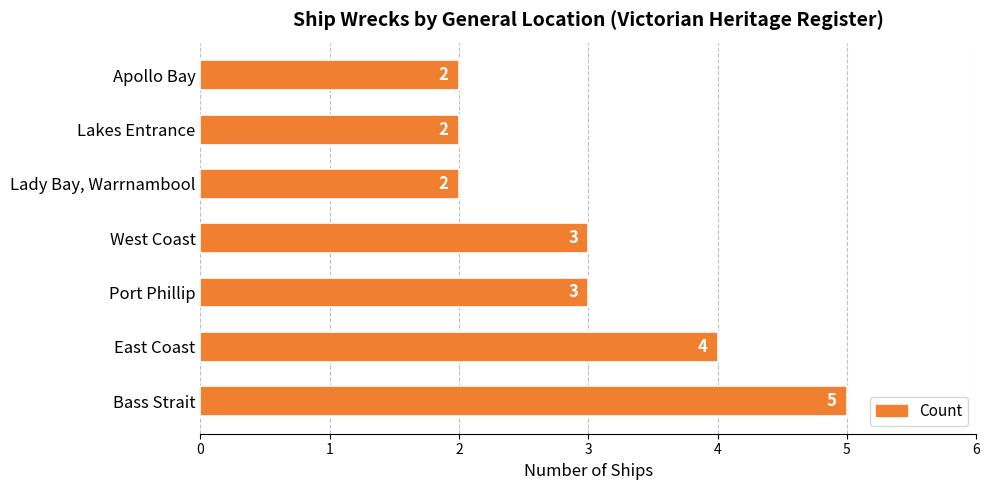

How many data points are less than 3?

3